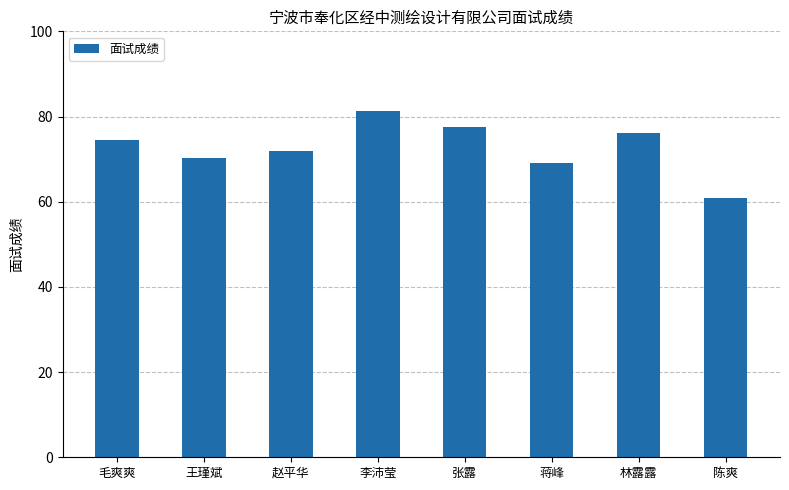

At which category does the chart reach its minimum across all series?

陈爽